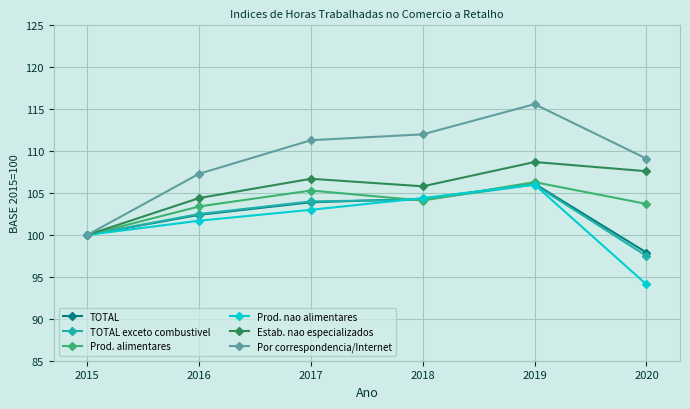

Which series changed the most between 2015 and 2018?

Por correspondencia/Internet